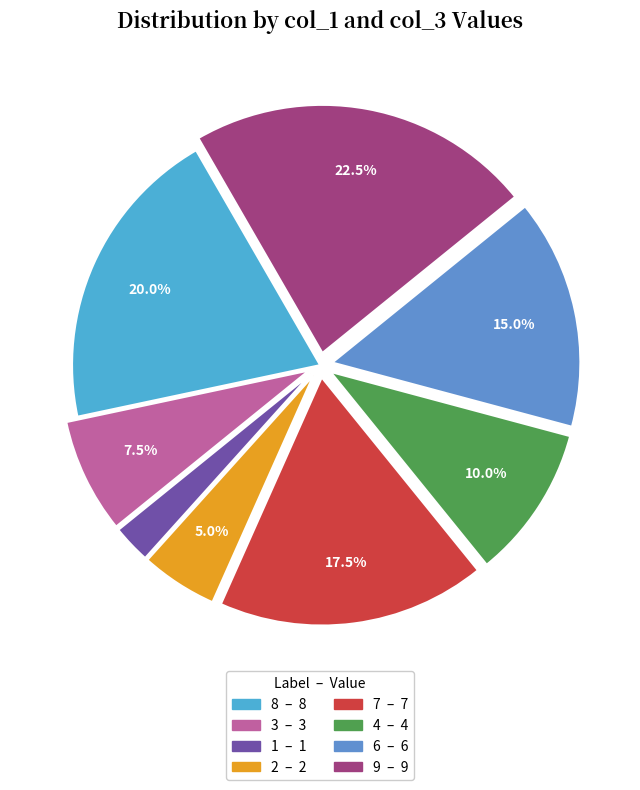

To the nearest percent, what is the combined percentage of 3 and 1?

10%